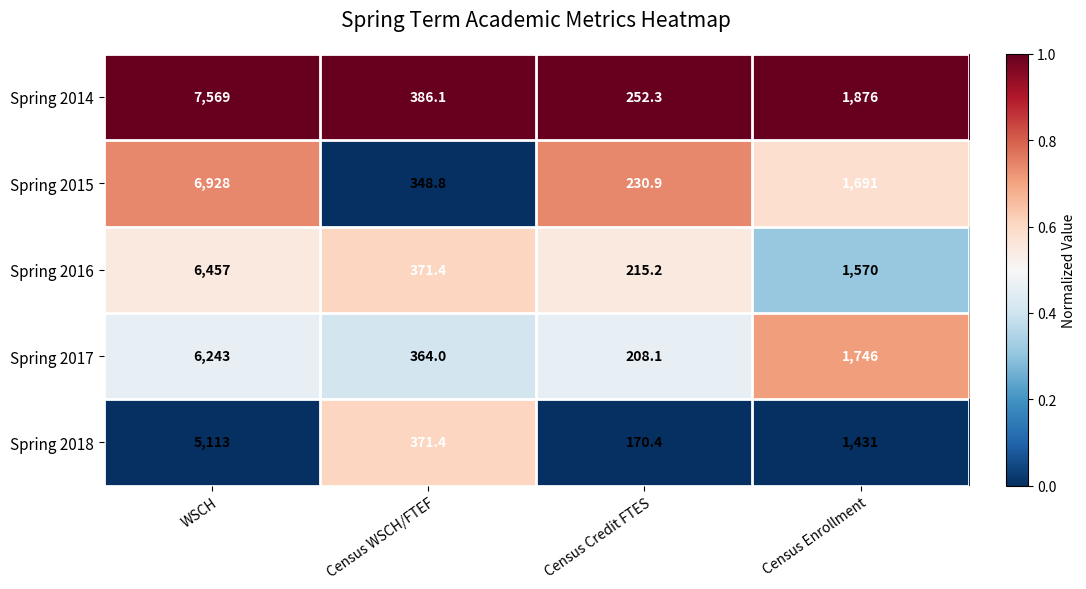

Which series has the largest total across all categories?

Spring 2014